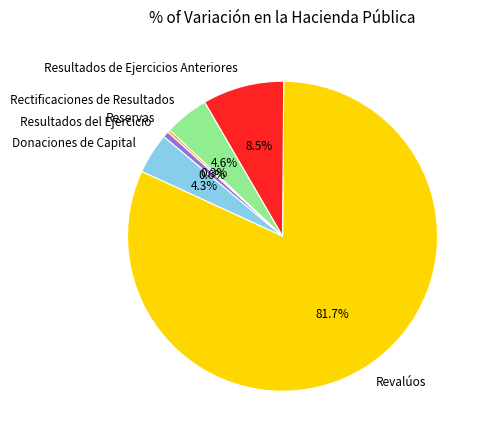

The Donaciones de Capital slice represents 4% of the pie. True or false?

True